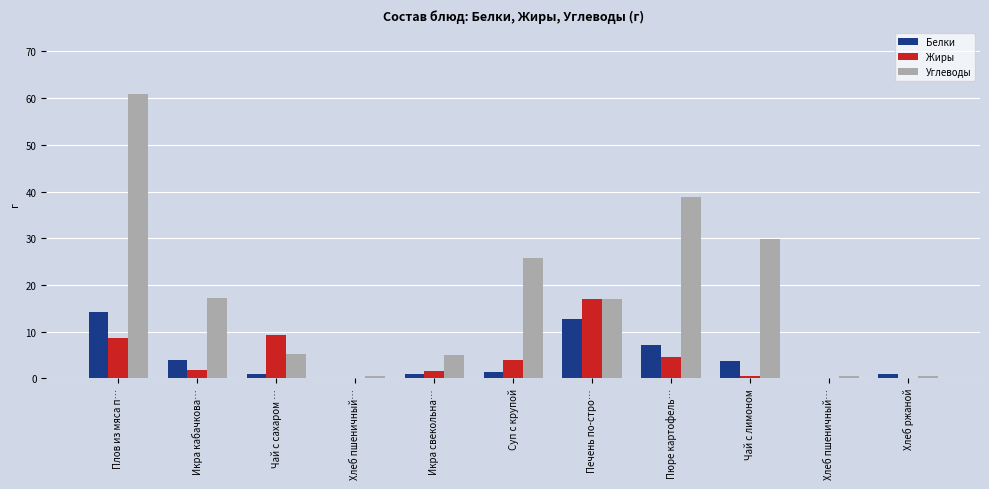

Reading left to right, transcribe all the data shown in this chart.

Белки: Плов из мяса п…=14.1	Икра кабачкова…=4.0	Чай с сахаром …=1.0	Хлеб пшеничный…=0.1	Икра свекольна…=0.9	Суп с крупой=1.4	Печень по-стро…=12.7	Пюре картофель…=7.1	Чай с лимоном=3.7	Хлеб пшеничный…=0.1	Хлеб ржаной=0.9
Жиры: Плов из мяса п…=8.6	Икра кабачкова…=1.8	Чай с сахаром …=9.2	Хлеб пшеничный…=0.0	Икра свекольна…=1.6	Суп с крупой=3.9	Печень по-стро…=17.1	Пюре картофель…=4.5	Чай с лимоном=0.5	Хлеб пшеничный…=0.0	Хлеб ржаной=0.0
Углеводы: Плов из мяса п…=60.9	Икра кабачкова…=17.1	Чай с сахаром …=5.2	Хлеб пшеничный…=0.4	Икра свекольна…=5.0	Суп с крупой=25.8	Печень по-стро…=16.9	Пюре картофель…=38.9	Чай с лимоном=29.9	Хлеб пшеничный…=0.4	Хлеб ржаной=0.5